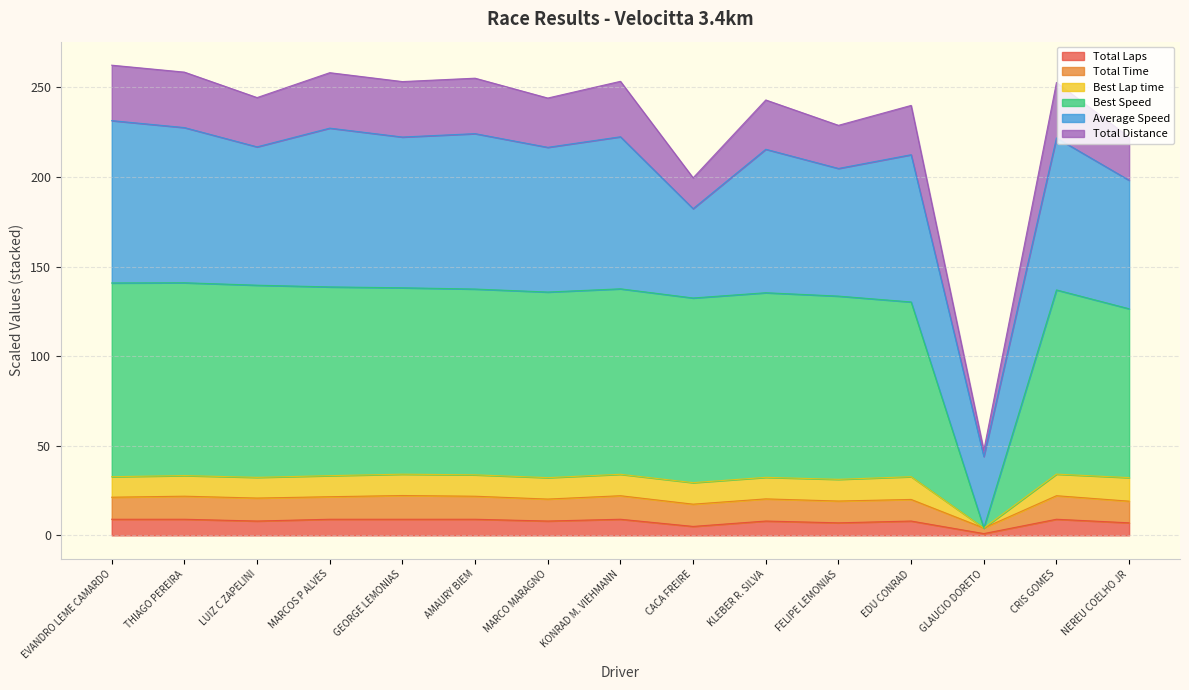

Rank the categories by Total Laps value from highest to lowest.

EVANDRO LEME CAMARDO, THIAGO PEREIRA, MARCOS P ALVES, GEORGE LEMONIAS, AMAURY BIEM, KONRAD M. VIEHMANN, CRIS GOMES, LUIZ C ZAPELINI, MARCO MARAGNO, KLEBER R. SILVA, EDU CONRAD, FELIPE LEMONIAS, NEREU COELHO JR, CACA FREIRE, GLAUCIO DORETO